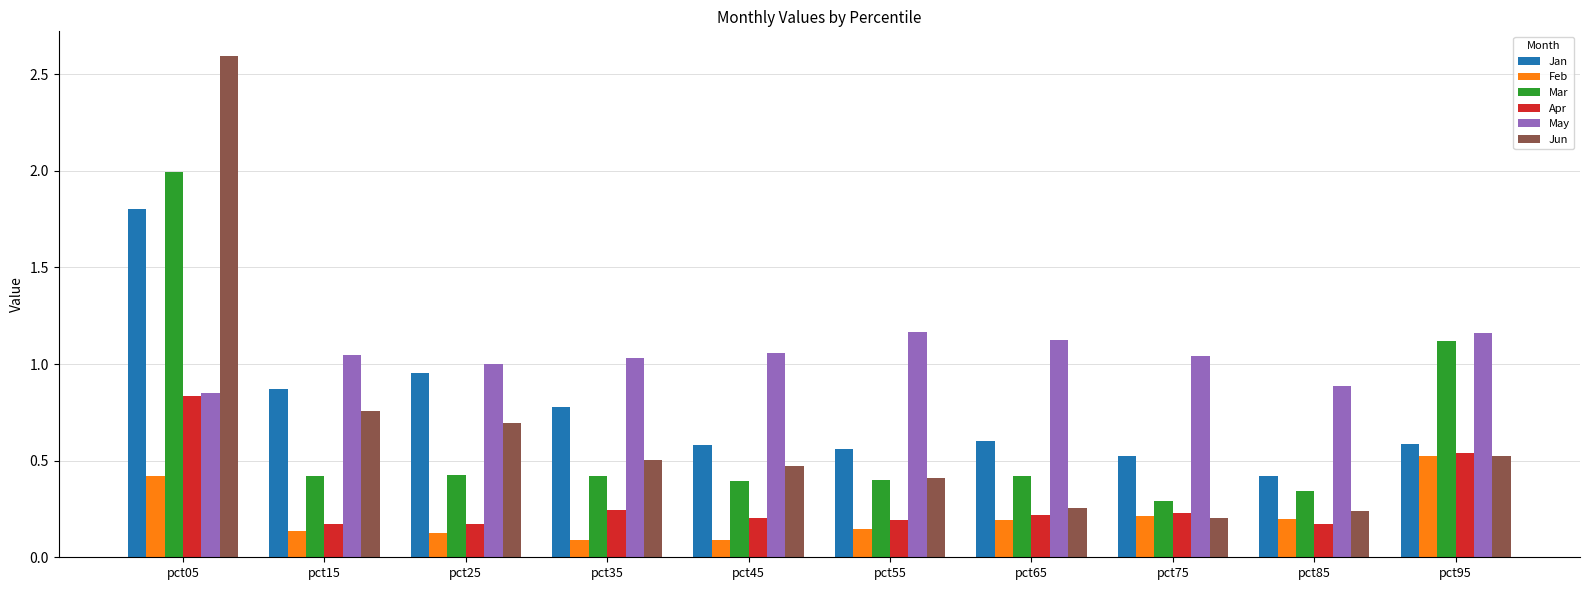

What is the sum of all Apr values?

3.0